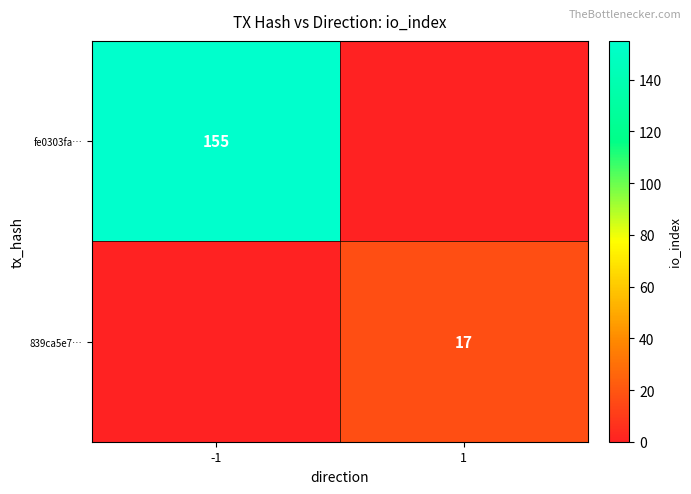

True or false: 839ca5e7… has a value of 6 at 1.

False